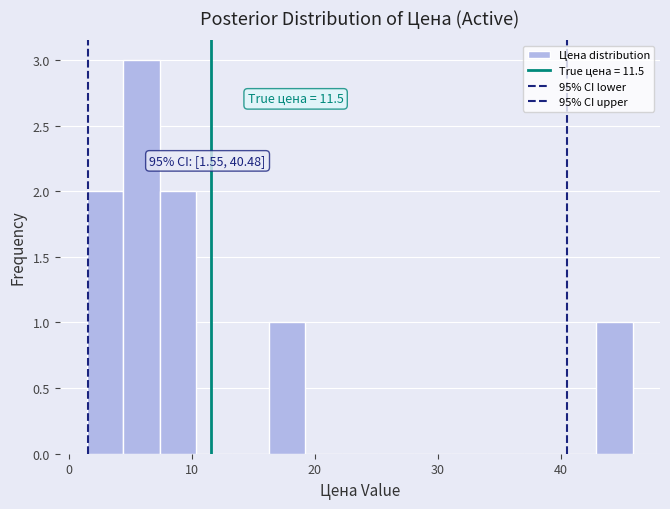

Read against the x-axis, roughly where is the centre of the tallest bar?

6